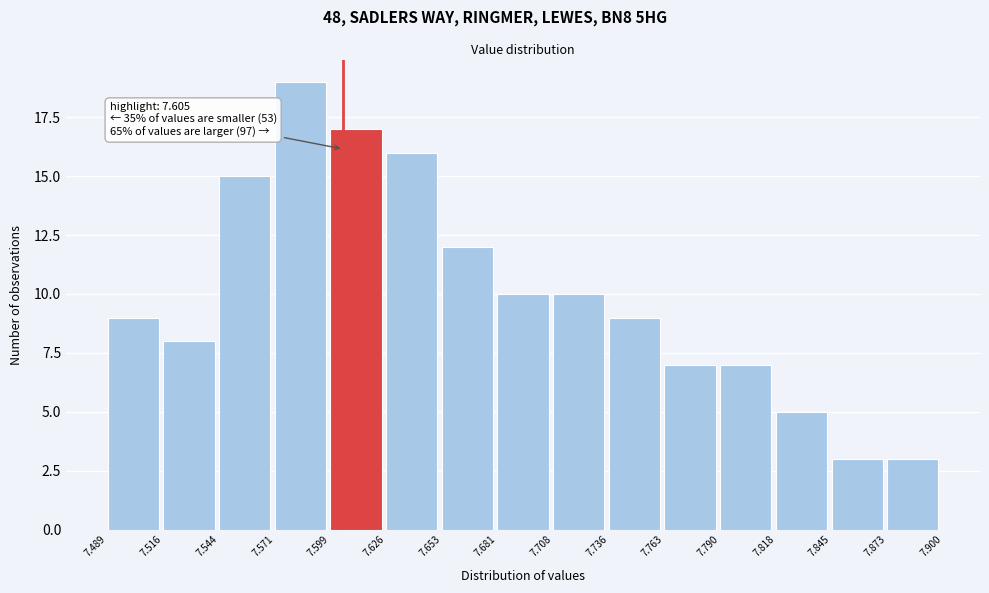

Over which range of the x-axis is the bar tallest?

7.571 to 7.599